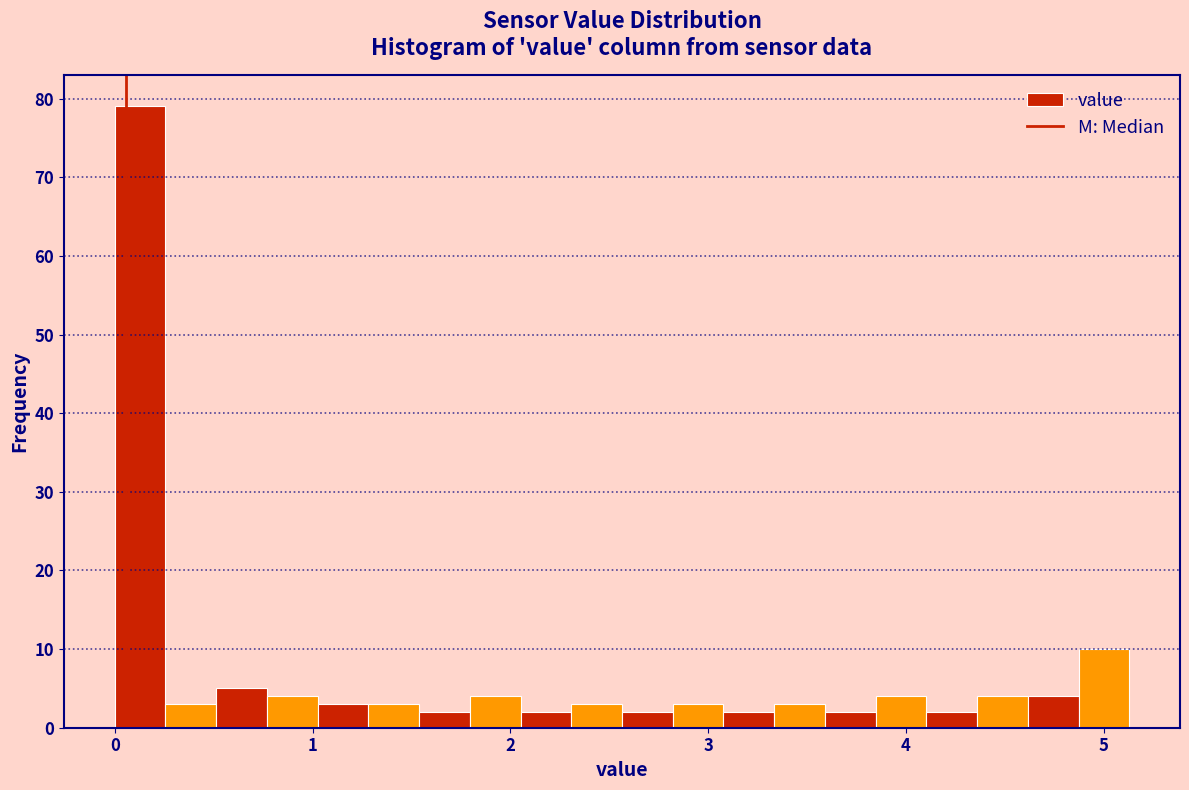

Read against the x-axis, roughly where is the centre of the tallest bar?

0.1